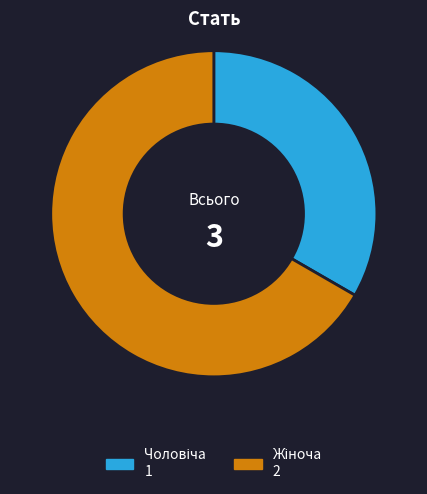

Does any single category account for the majority?

Yes